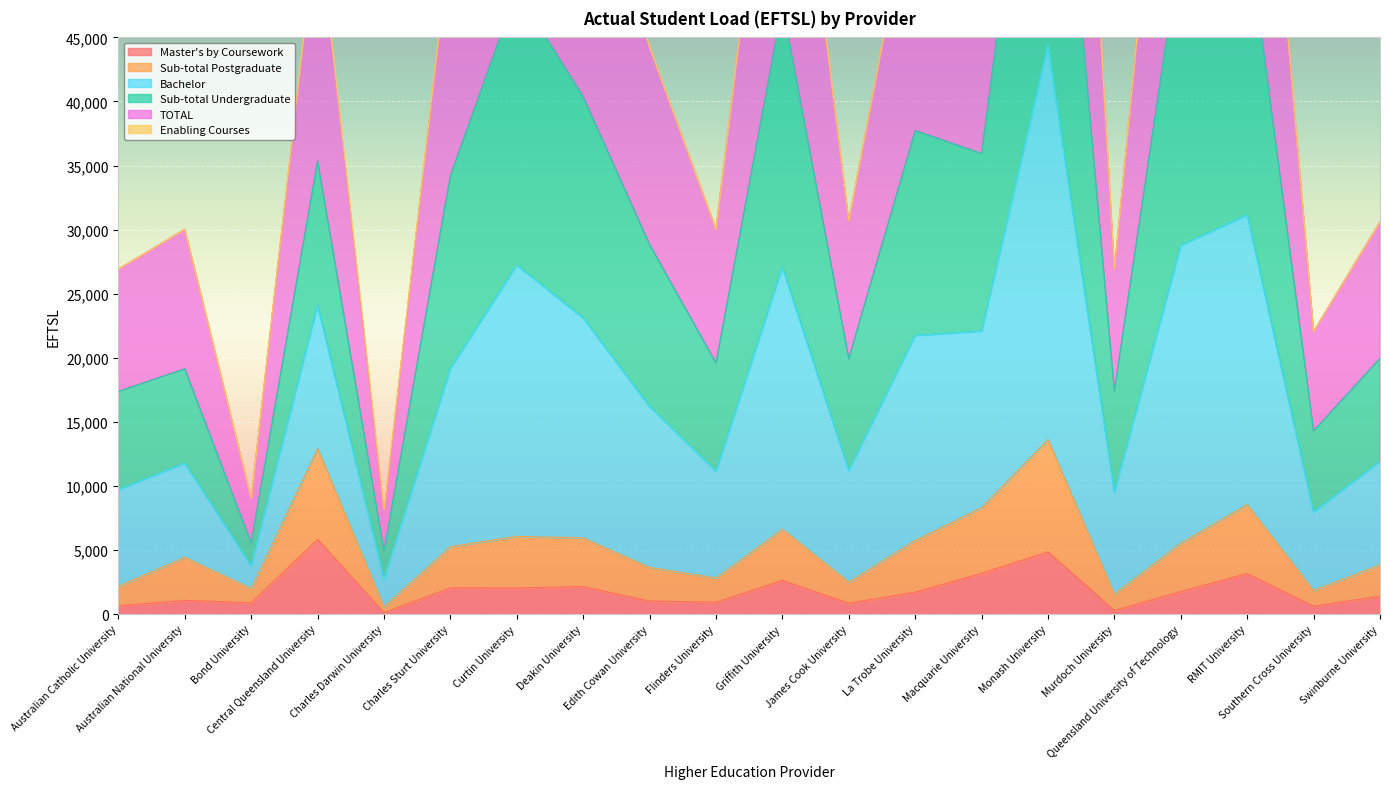

What is the highest value of the Sub-total Postgraduate series?

13621